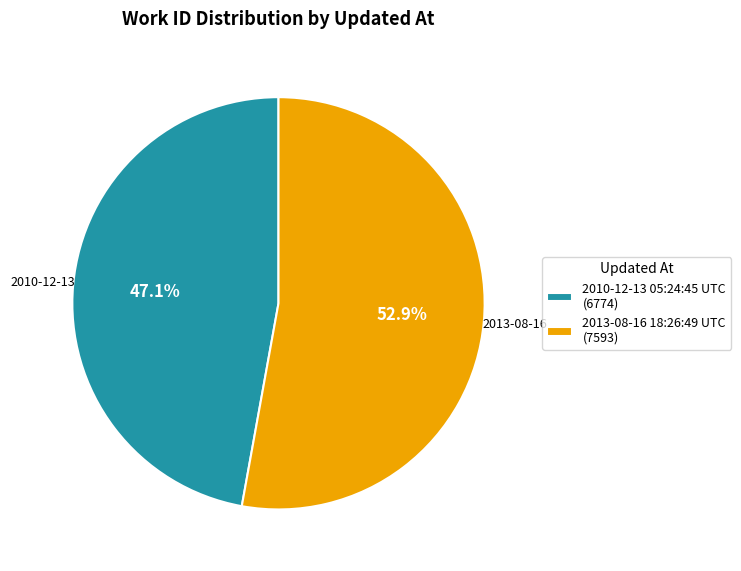

Between 2010-12-13 05:24:45 UTC (6774) and 2013-08-16 18:26:49 UTC (7593), which is larger?

2013-08-16 18:26:49 UTC (7593)